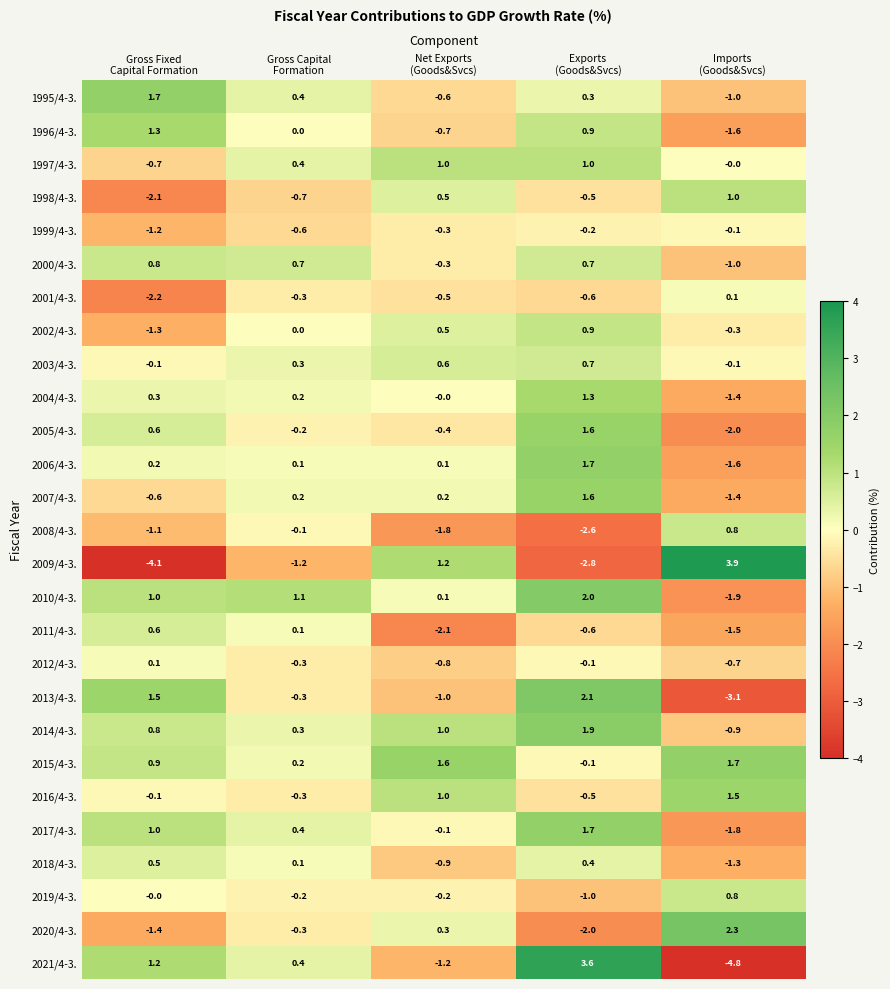

Which series has the largest total across all categories?

2015/4-3.